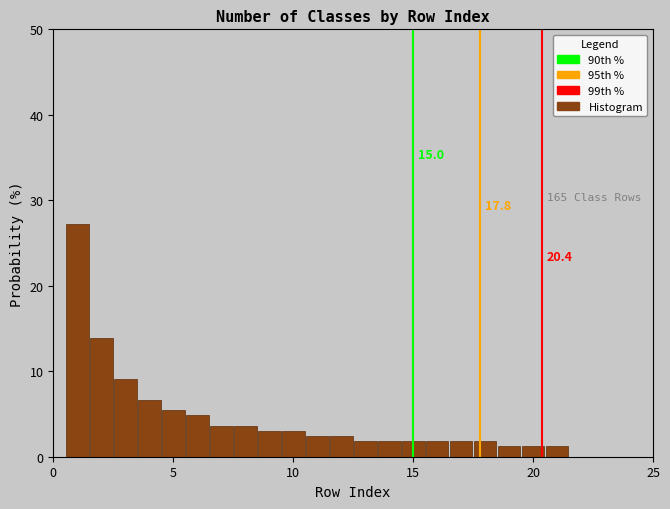

Around what value on the x-axis is the tallest bar? Give the approximate position of its centre, as read against the axis.

1.0